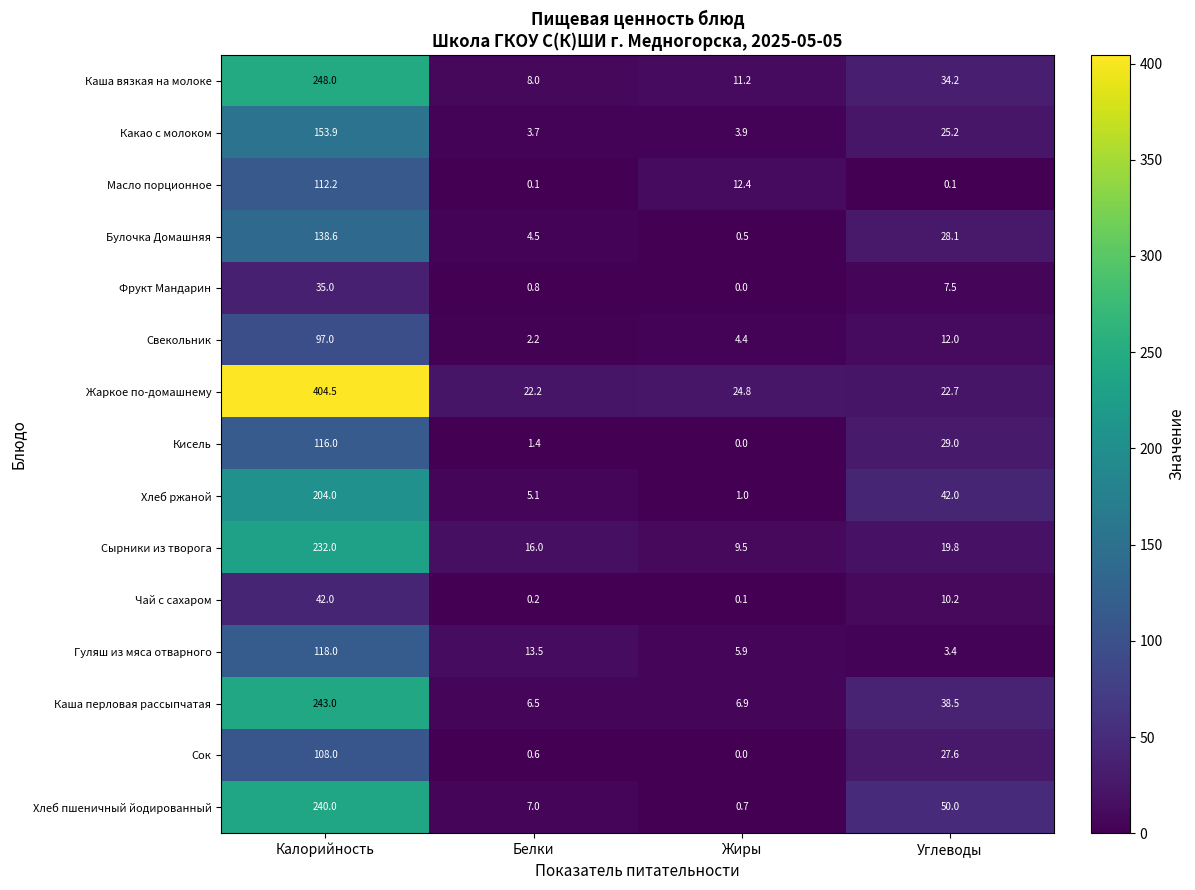

Is the value of Хлеб пшеничный йодированный at Калорийность greater than the value of Гуляш из мяса отварного at Калорийность?

Yes